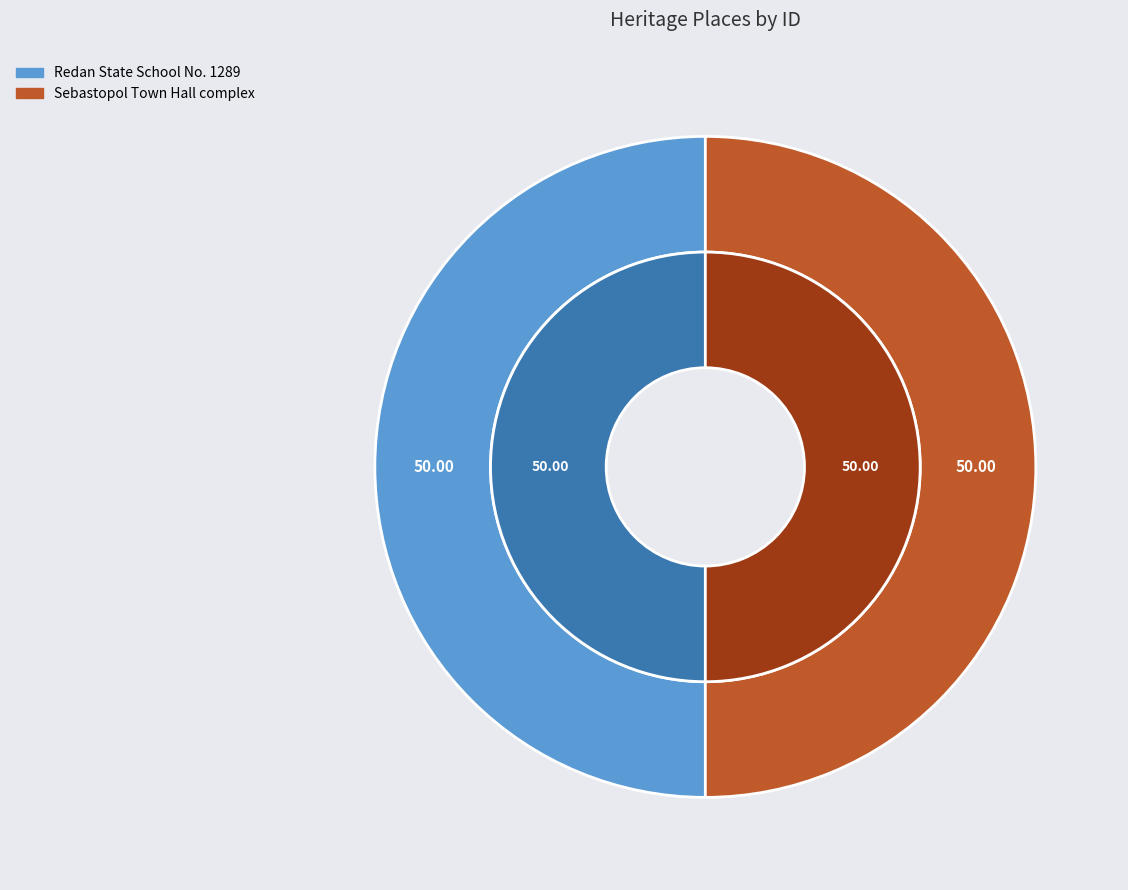

To the nearest percent, what is the combined percentage of Redan State School No. 1289 and Sebastopol Town Hall complex?

100%